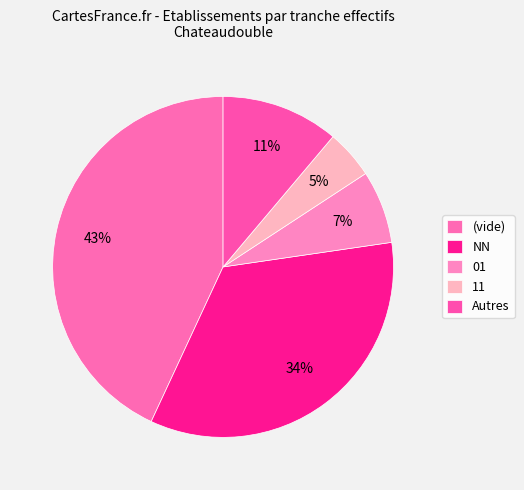

How many slices are in this pie chart?

5